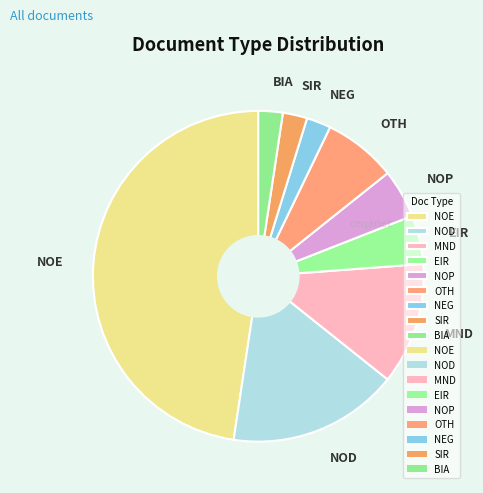

What is the ratio of the value at NEG to the value at OTH?

0.3